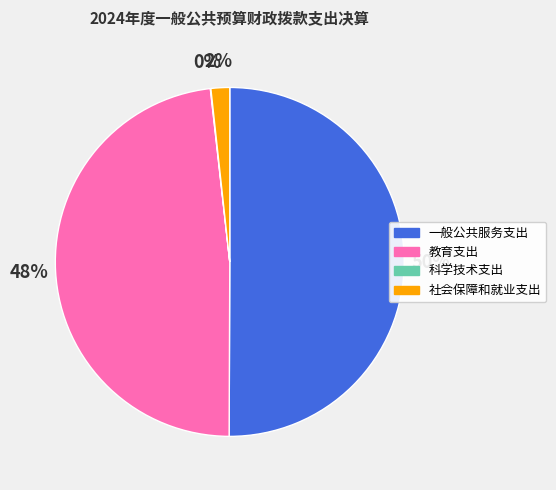

Is the sum of 社会保障和就业支出 and 一般公共服务支出 greater than half?

Yes